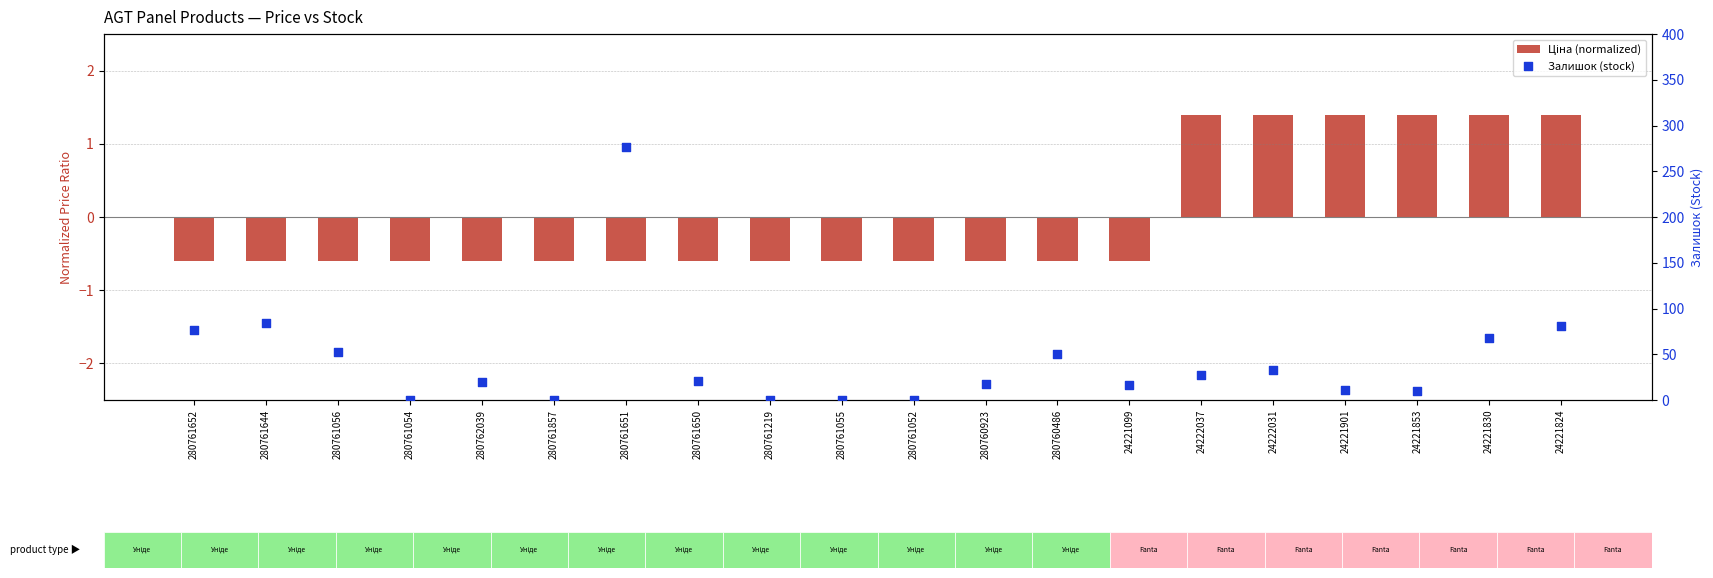

Which series contains the lowest Y value?

Ціна (normalized)